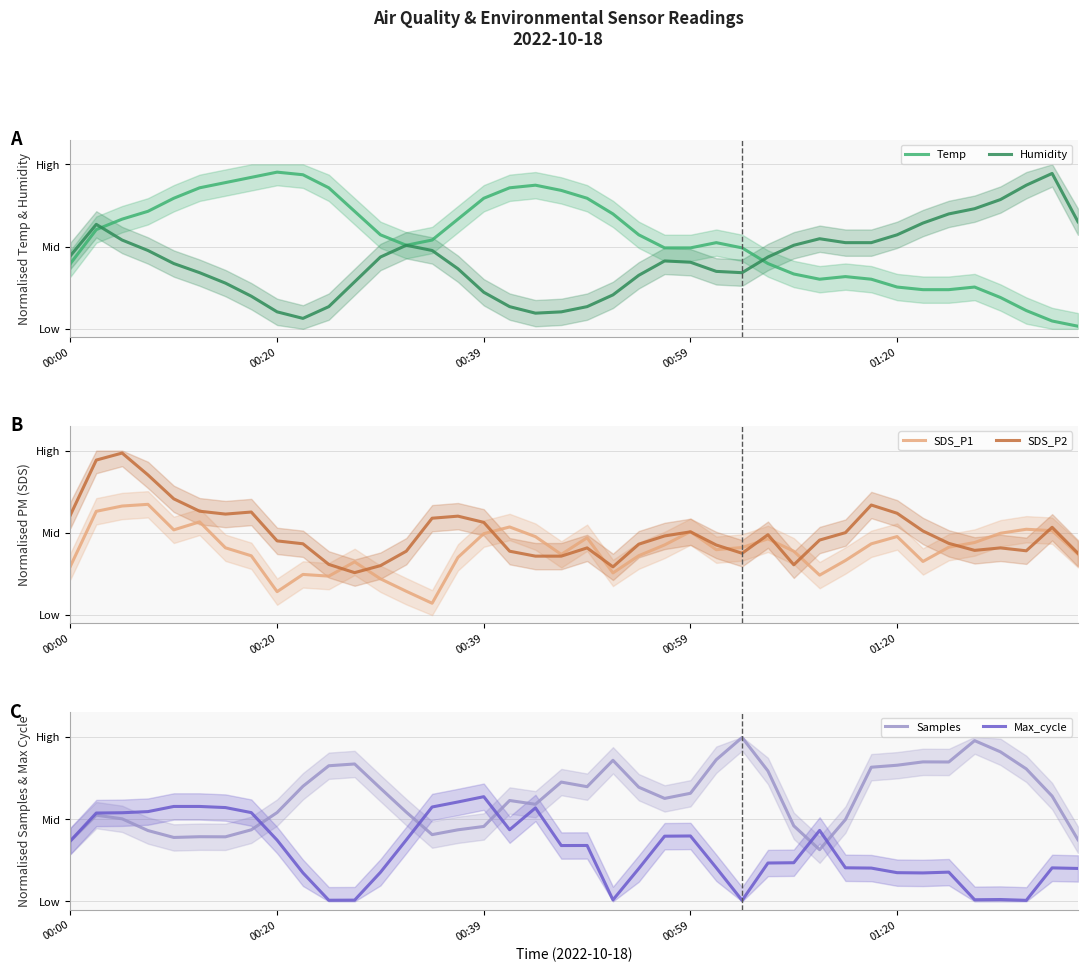

Which series has the widest spread of values?

Temp